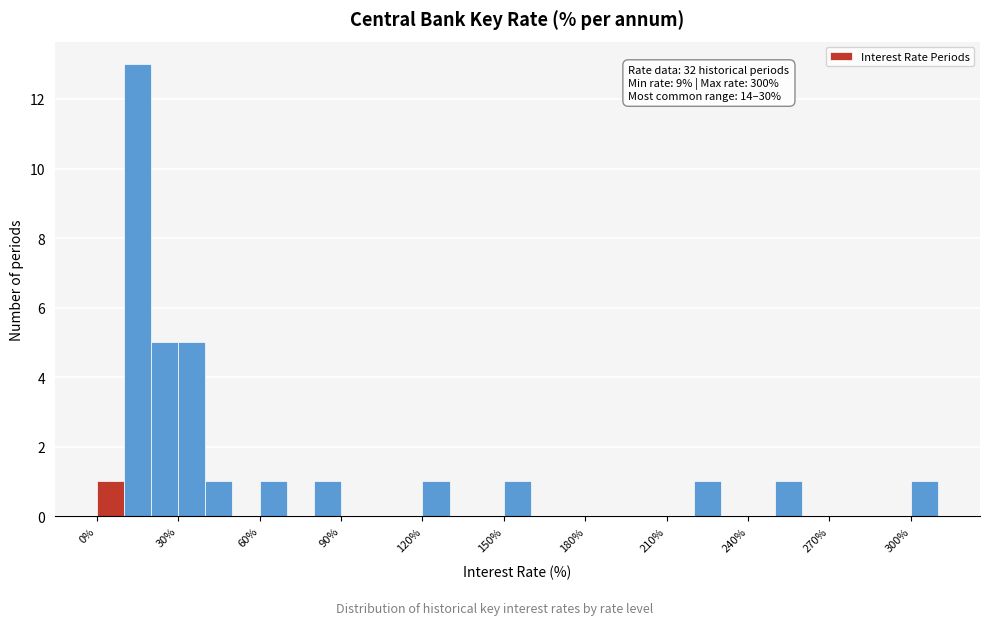

Around what value on the x-axis is the tallest bar? Give the approximate position of its centre, as read against the axis.

15